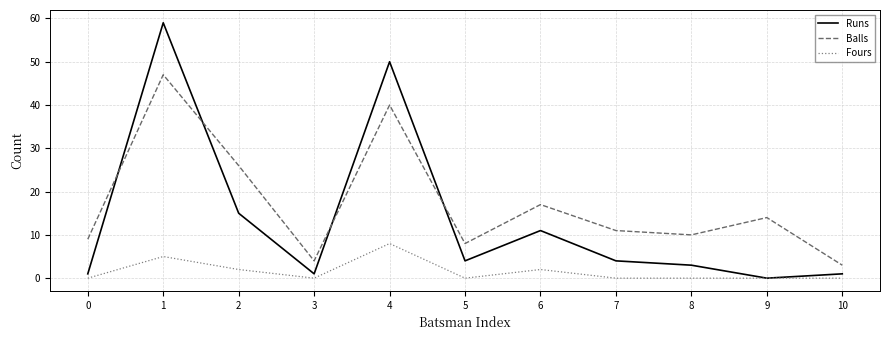

Which series has the largest total across all categories?

Balls